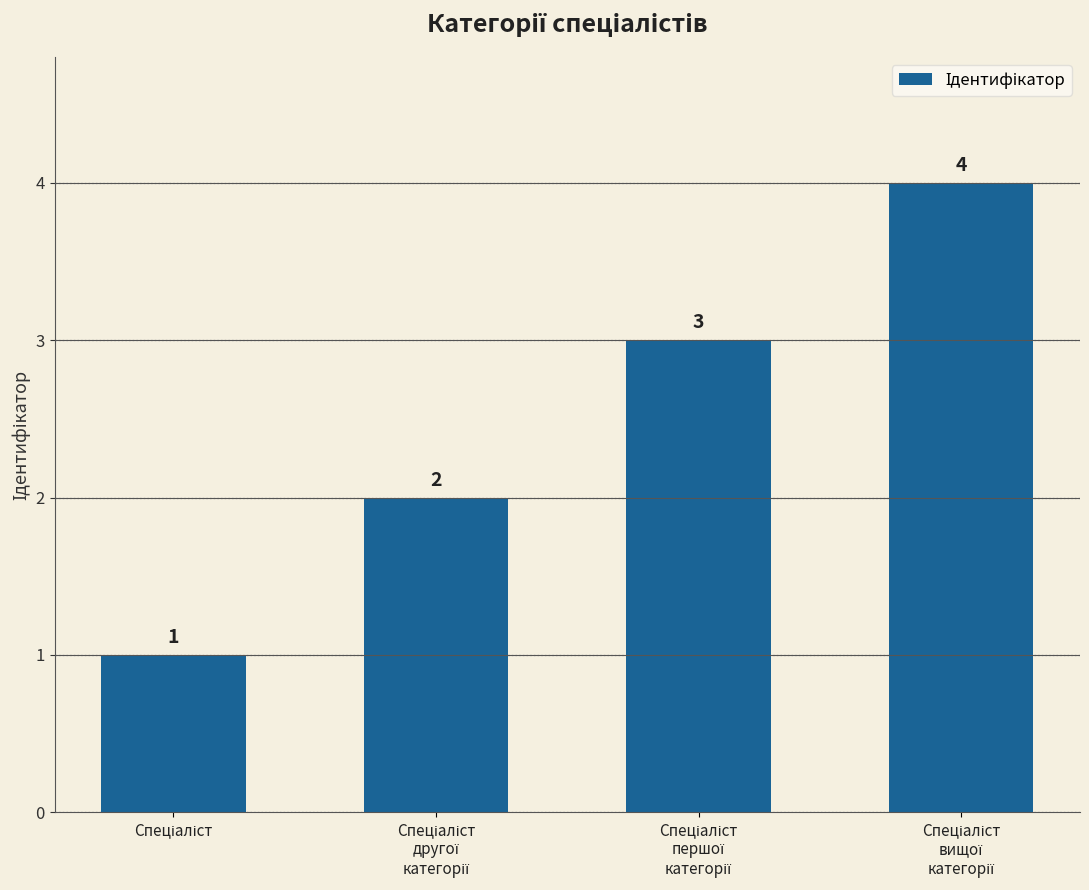

What is the greatest value displayed?

4